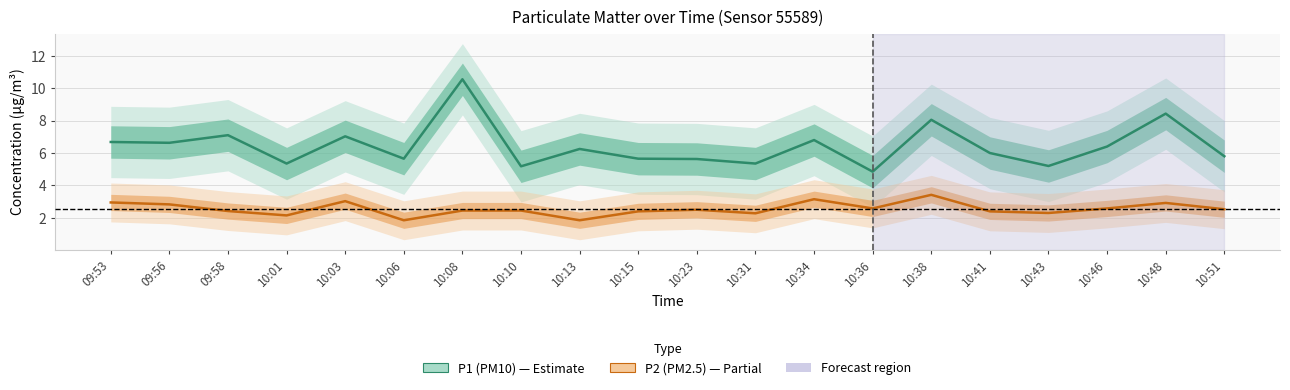

How many data points does each series have?

20